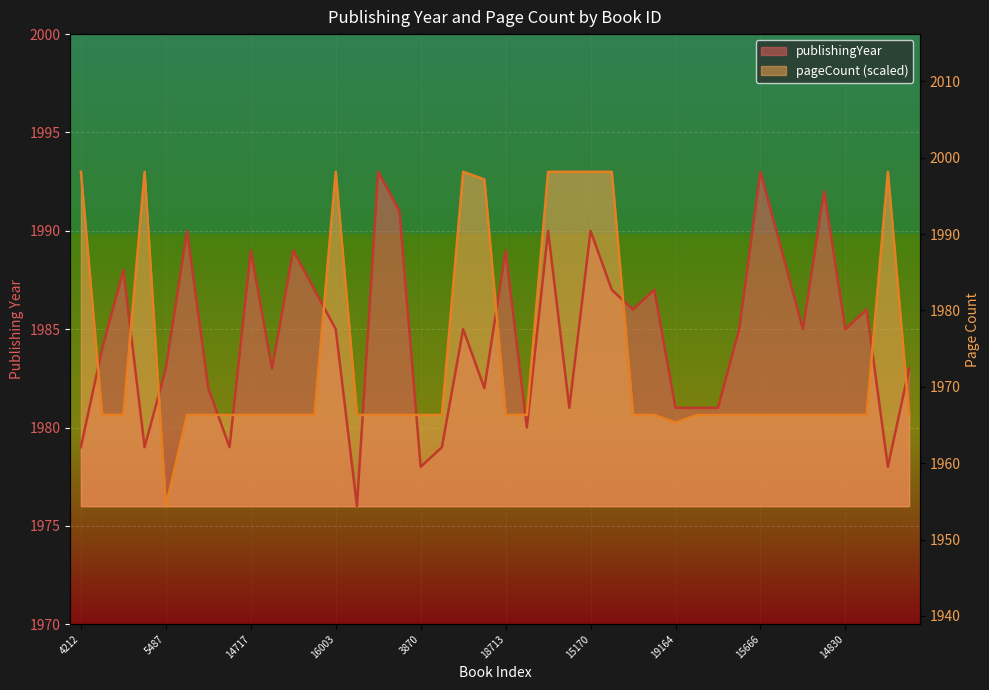

At which label does publishingYear reach its minimum?

14721